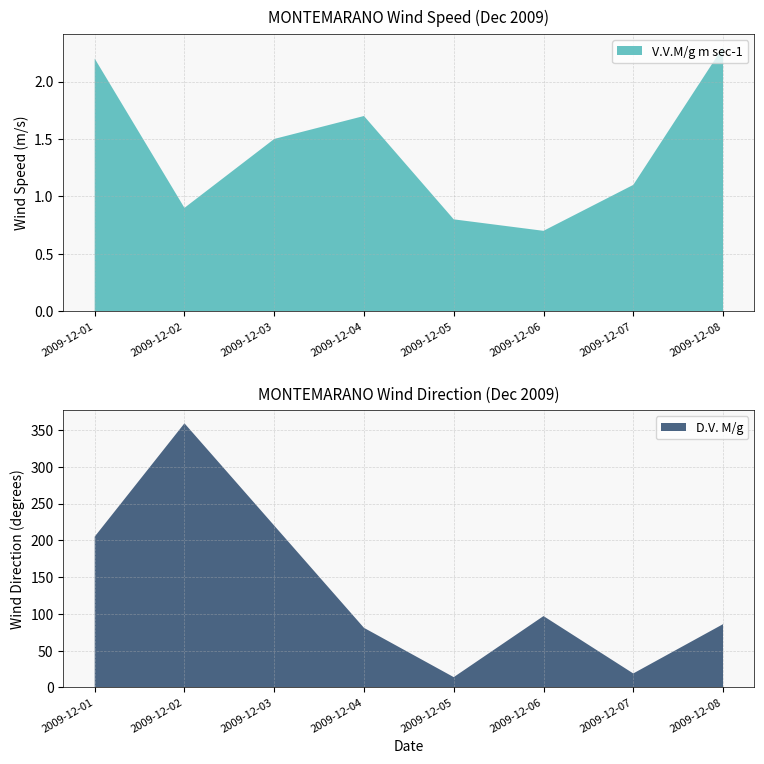

Reading left to right, extract all data points from this chart.

V.V.M/g m sec-1: 2009-12-01=2.2	2009-12-02=0.9	2009-12-03=1.5	2009-12-04=1.7	2009-12-05=0.8	2009-12-06=0.7	2009-12-07=1.1	2009-12-08=2.3
D.V. M/g: 2009-12-01=205.0	2009-12-02=359.0	2009-12-03=220.0	2009-12-04=81.0	2009-12-05=14.0	2009-12-06=97.0	2009-12-07=19.0	2009-12-08=86.0